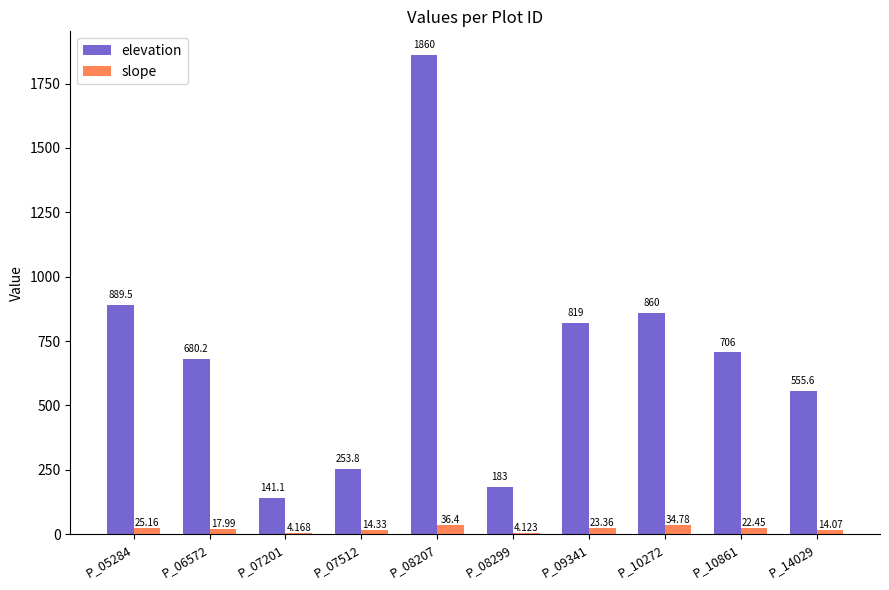

Which series has the largest range (max minus min)?

elevation